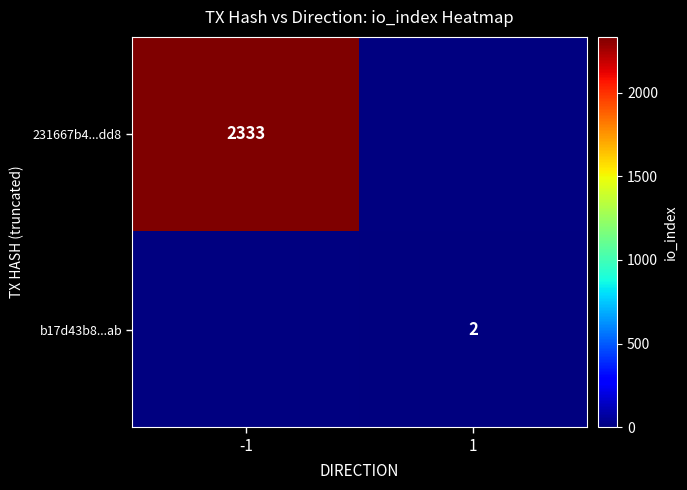

At how many categories does at least one series exceed 1727?

1